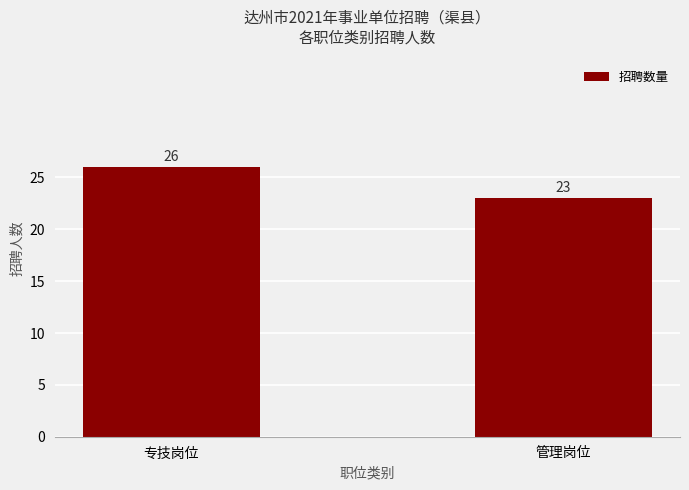

Which has a higher value, 专技岗位 or 管理岗位?

专技岗位